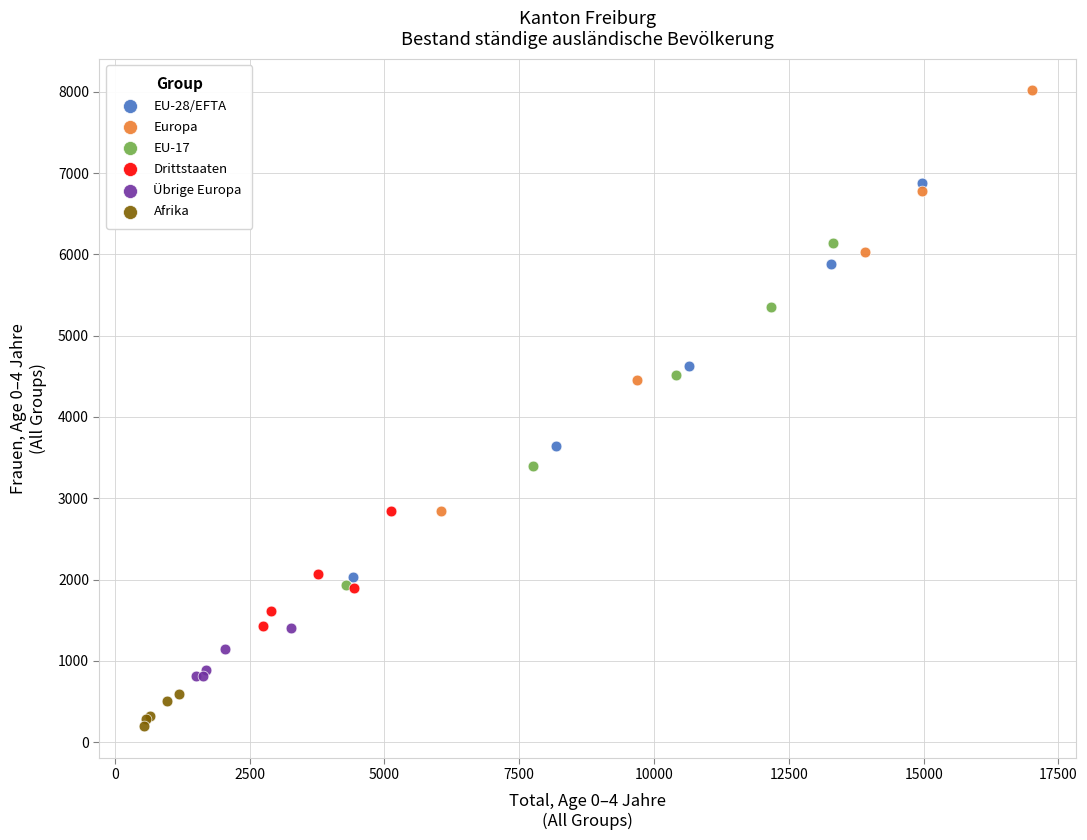

Which series reaches the minimum Y coordinate?

Afrika